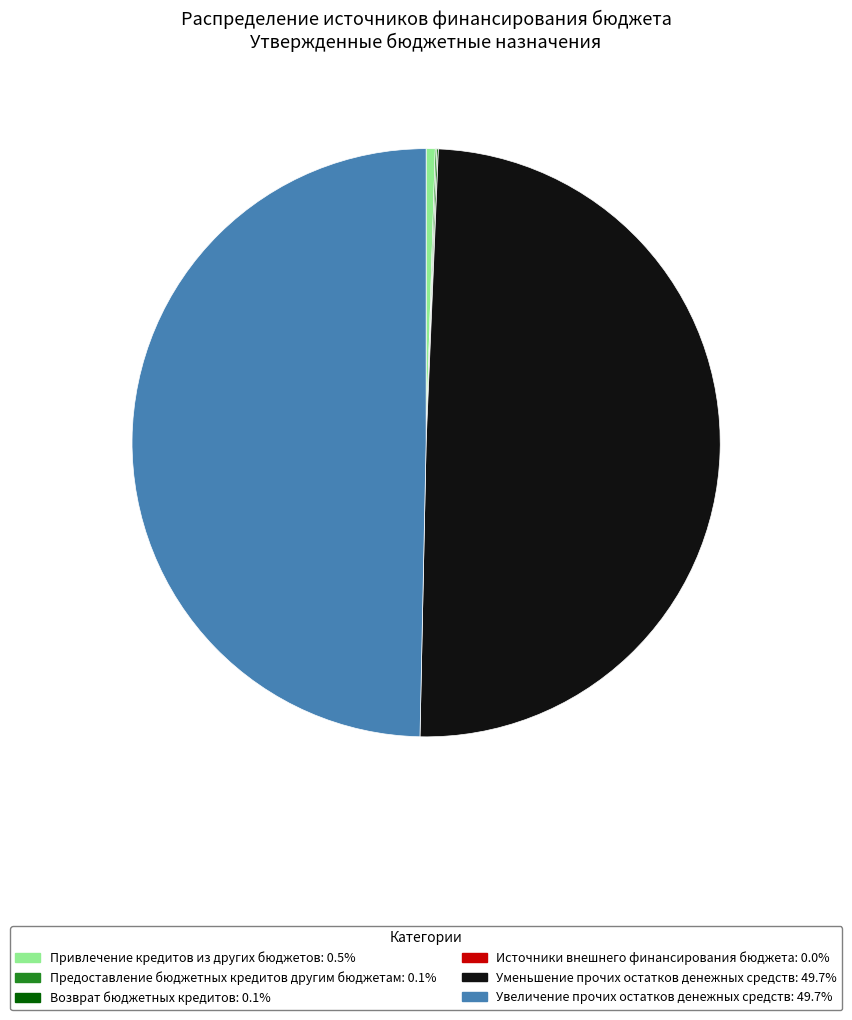

Is the sum of Увеличение прочих остатков денежных средств: 49.7% and Уменьшение прочих остатков денежных средств: 49.7% greater than half?

Yes